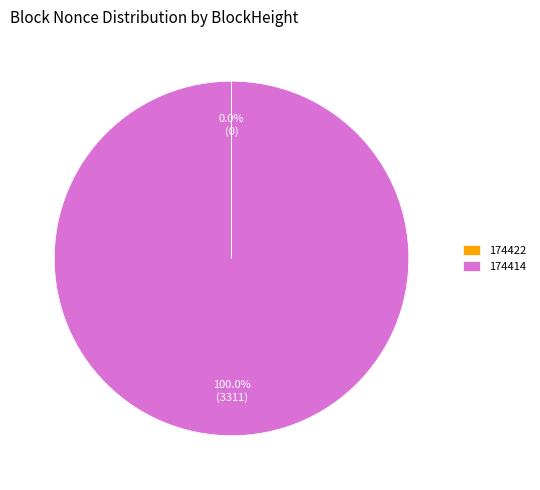

Is 174414 the majority of the pie?

Yes